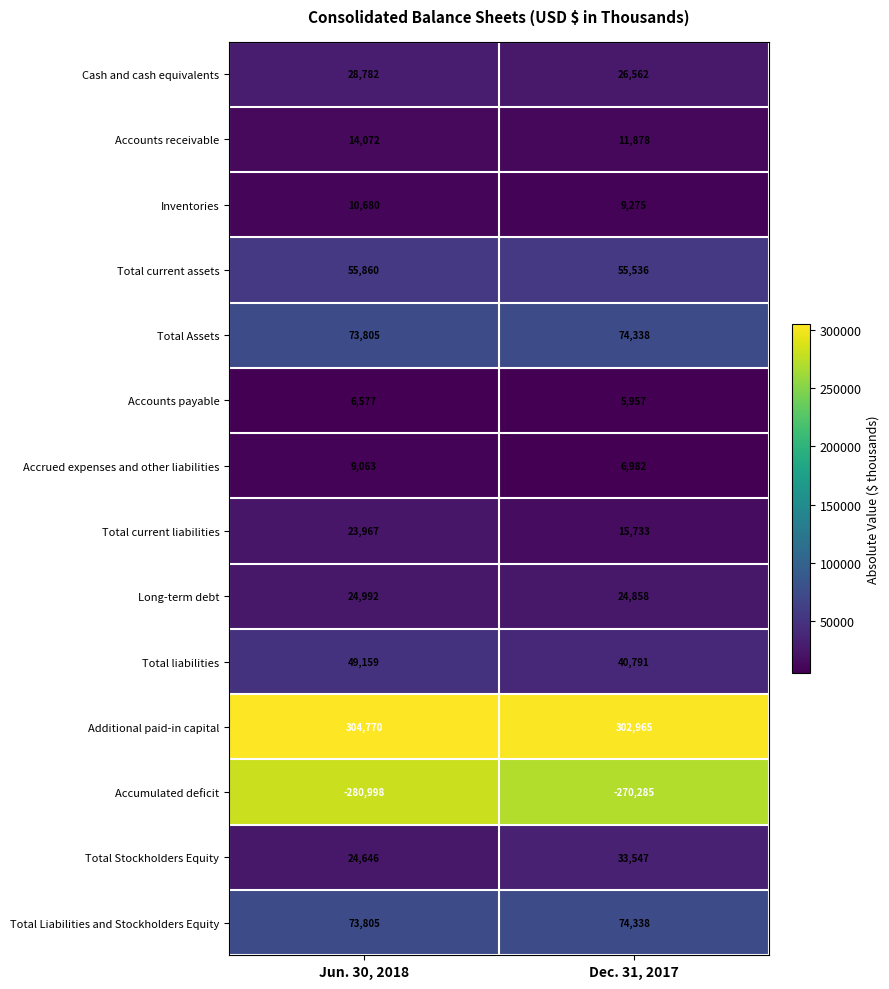

Which series has the widest spread of values?

Accumulated deficit